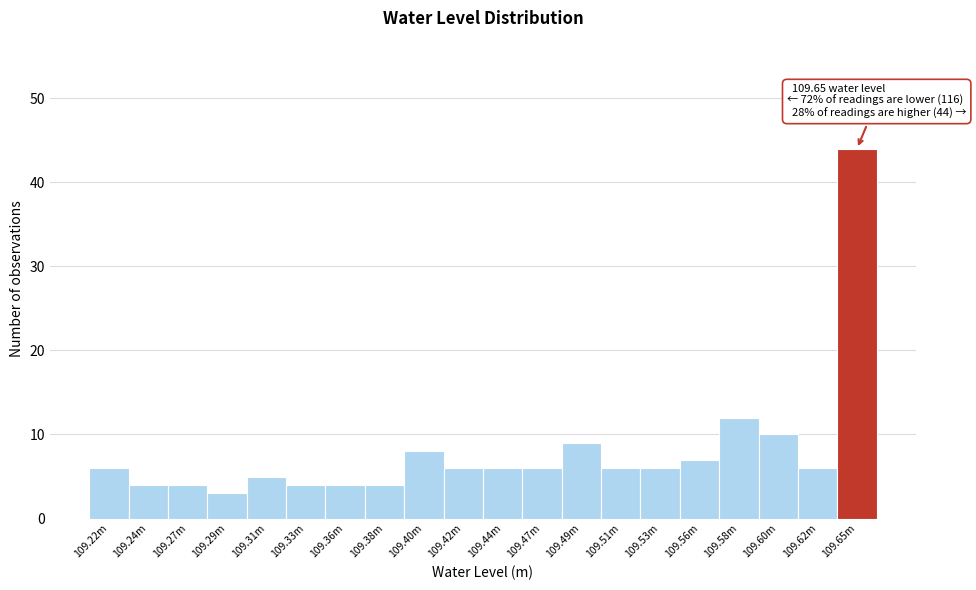

Reading left to right, extract all data points from this chart.

109.22m=6	109.24m=4	109.27m=4	109.29m=3	109.31m=5	109.33m=4	109.36m=4	109.38m=4	109.40m=8	109.42m=6	109.44m=6	109.47m=6	109.49m=9	109.51m=6	109.53m=6	109.56m=7	109.58m=12	109.60m=10	109.62m=6	109.65m=44